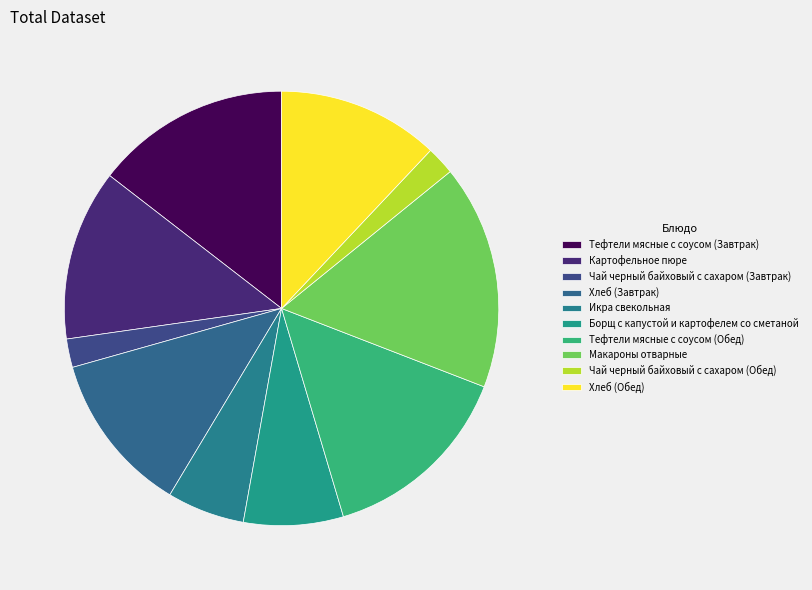

Count the number of slices in the pie.

10